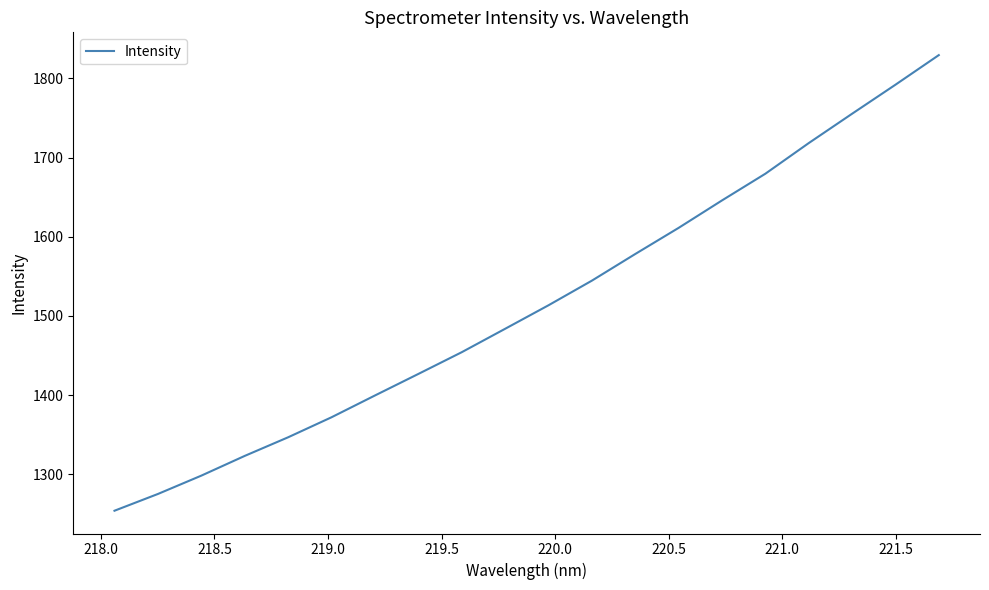

How many lines are shown in the chart?

1